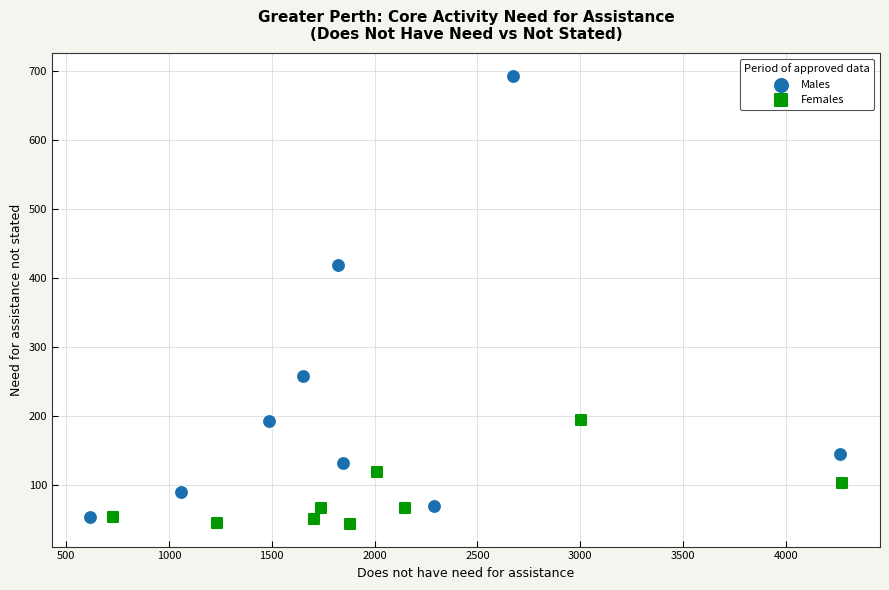

Which series has the largest Y range (max minus min)?

Males